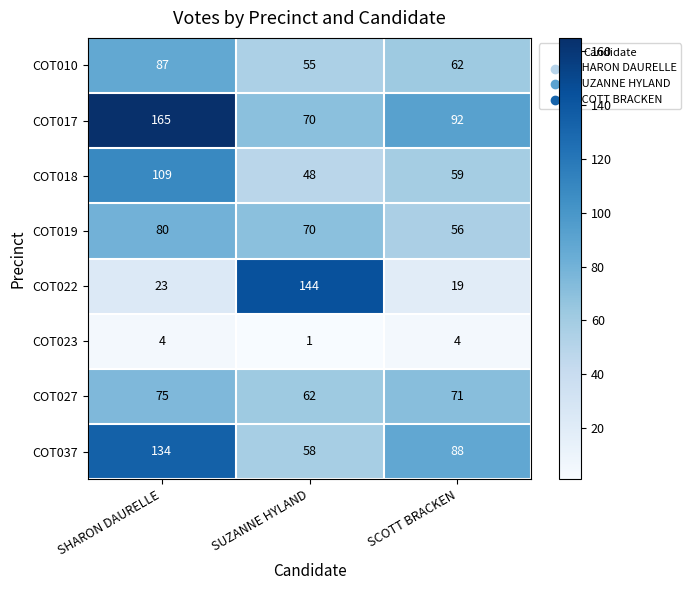

Is it true that COT010 equals 30 at SHARON DAURELLE?

False